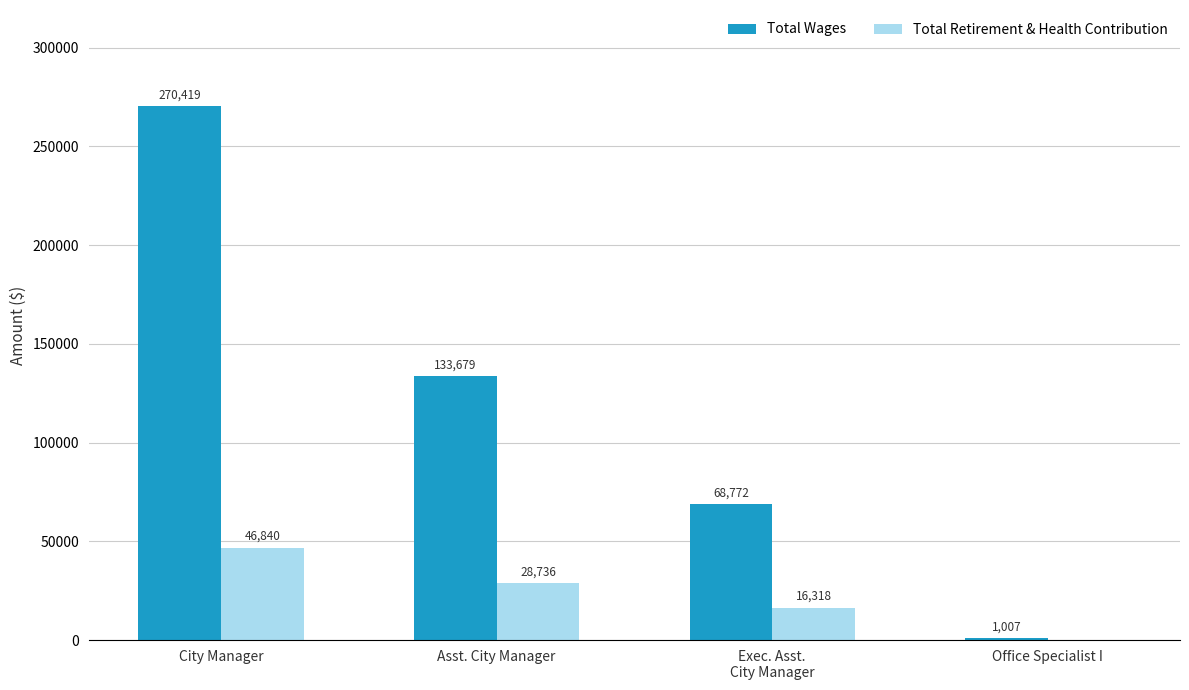

What is the maximum value for Total Wages?

270419